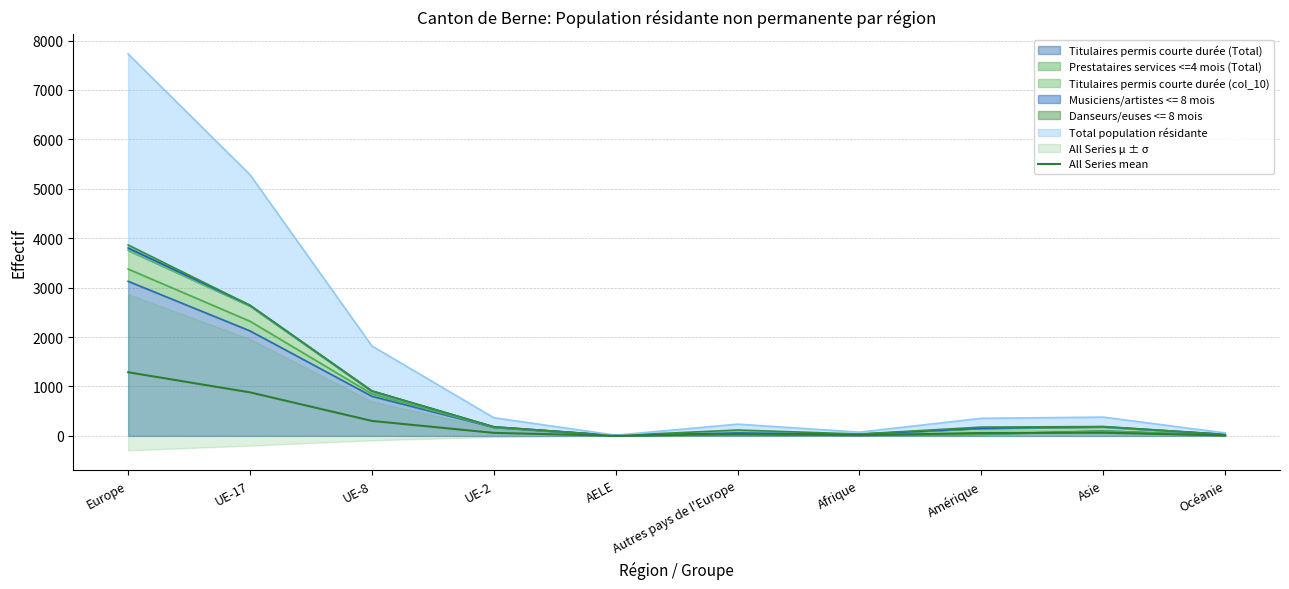

At which category does the chart reach its minimum across all series?

AELE